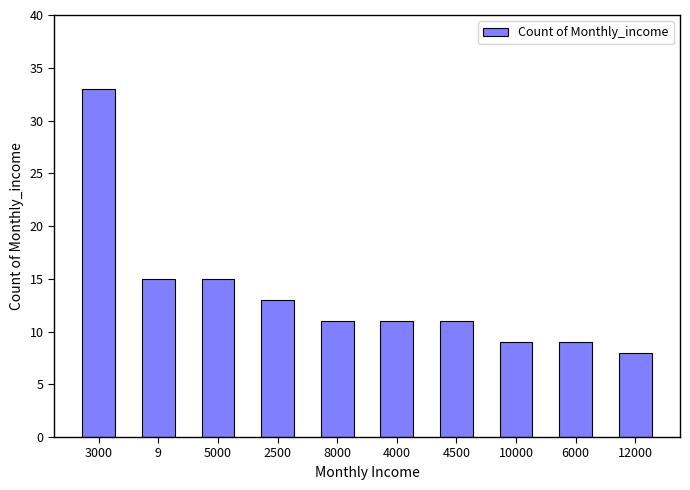

Approximately how many times larger is the value at 8000 compared to 4000?

1.0